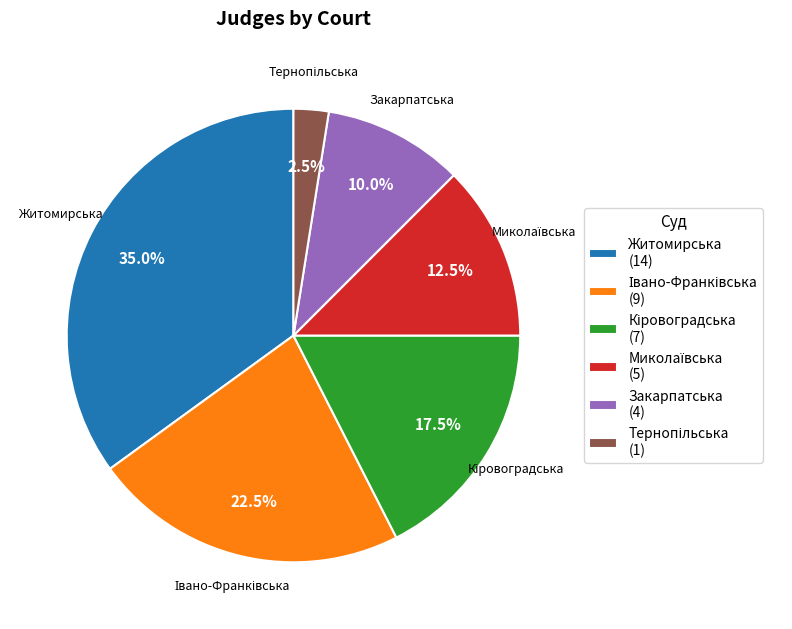

To the nearest percent, what is the average slice percentage?

17%